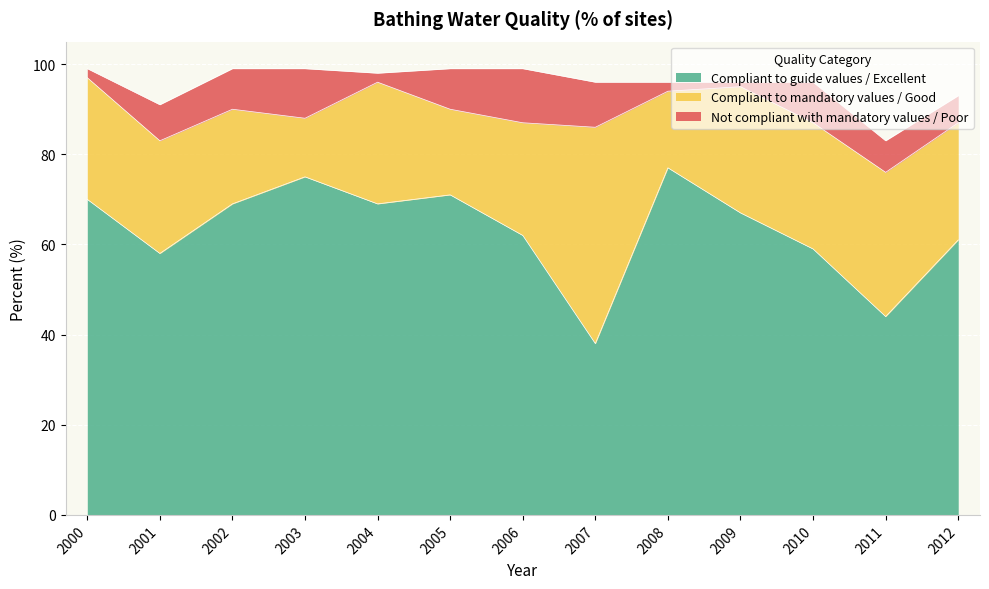

What is the value of the Compliant to guide values / Excellent point at the 4th from the left?

75